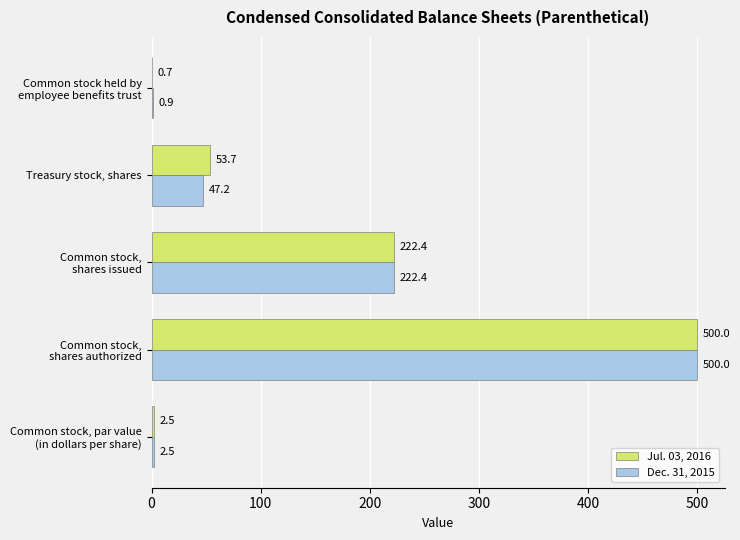

Which series has the largest total across all categories?

Jul. 03, 2016